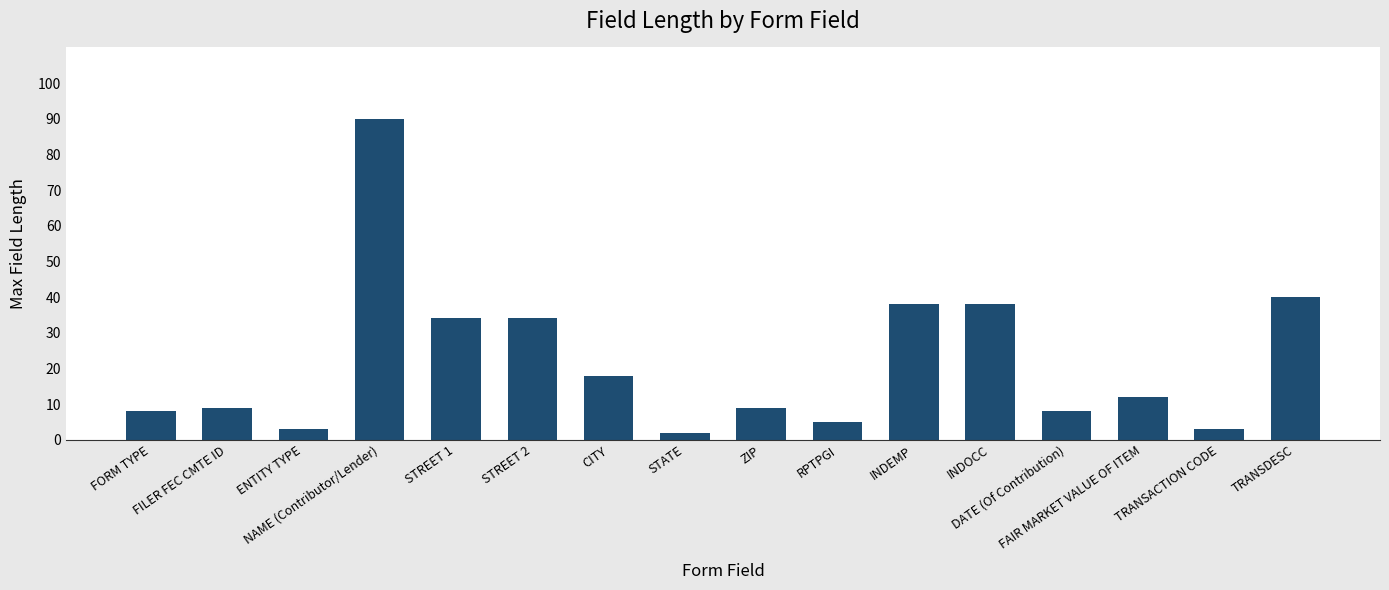

Are the bars horizontal?

No